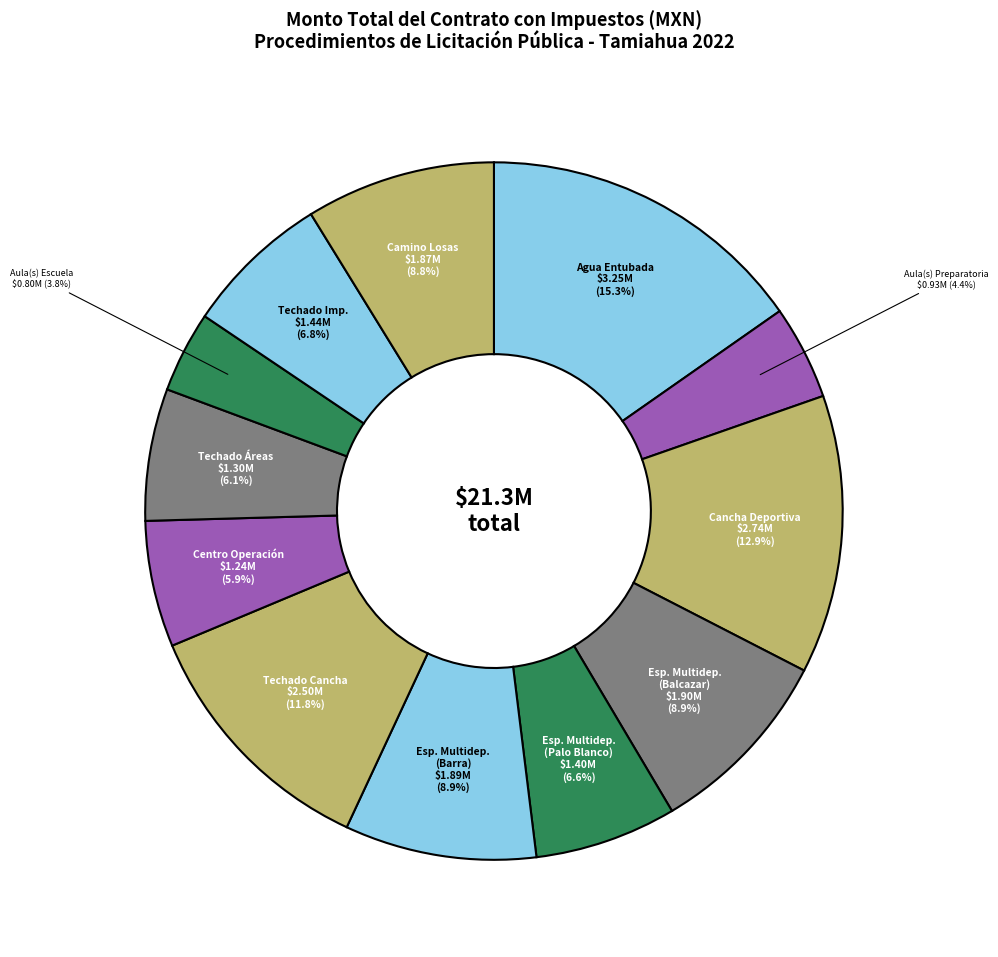

Which has a higher value, Techado Imp. or Camino Losas?

Camino Losas